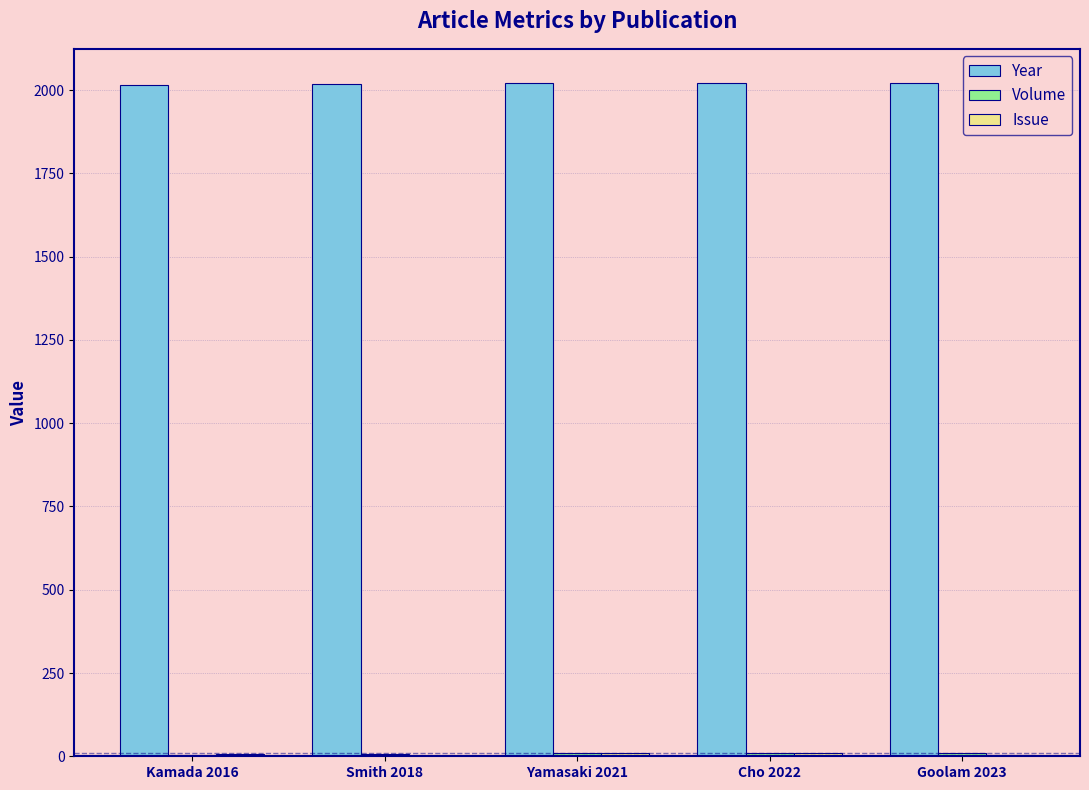

What is the greatest value displayed?

2023